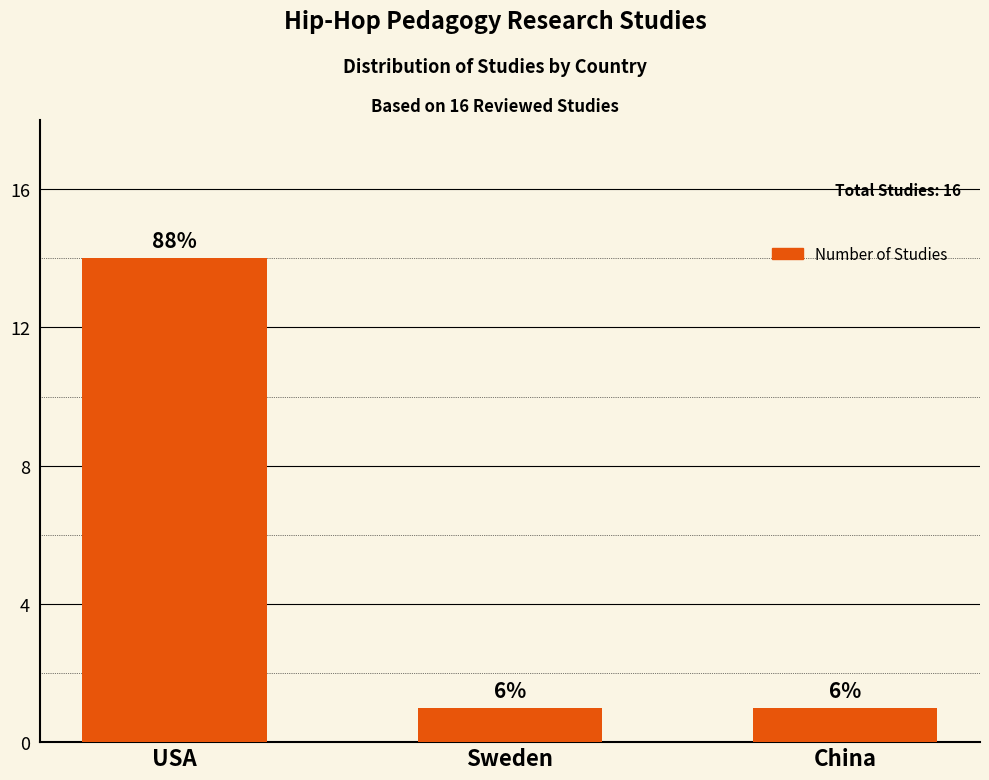

How many bars are there in total?

3